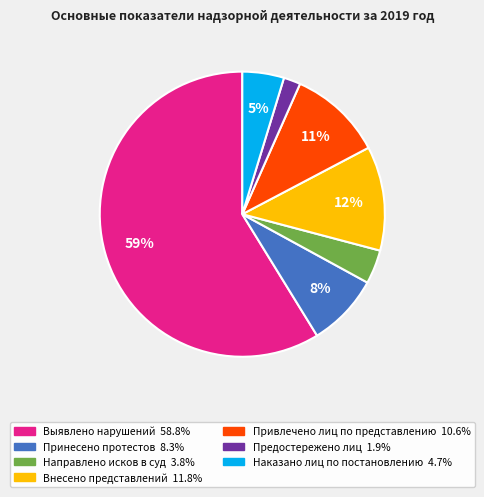

Is there any slice that represents more than half of the pie?

Yes